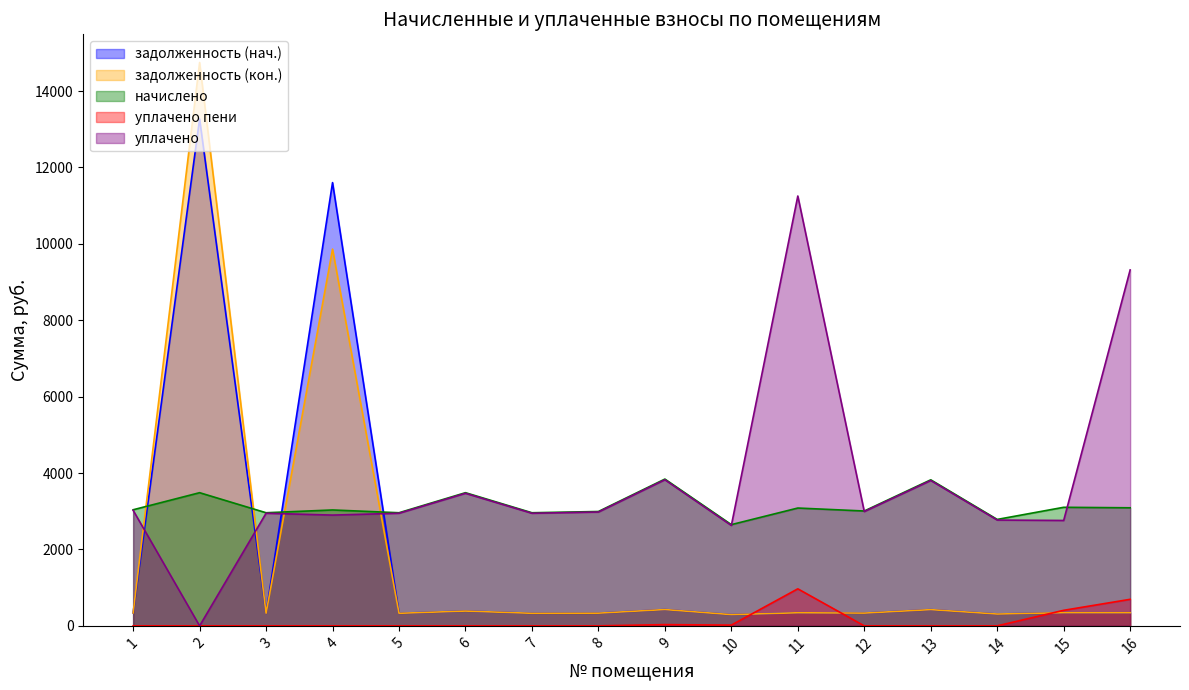

Rank the series at 15 from lowest to highest value.

задолженность (кон.), задолженность (нач.), уплачено пени, уплачено, начислено